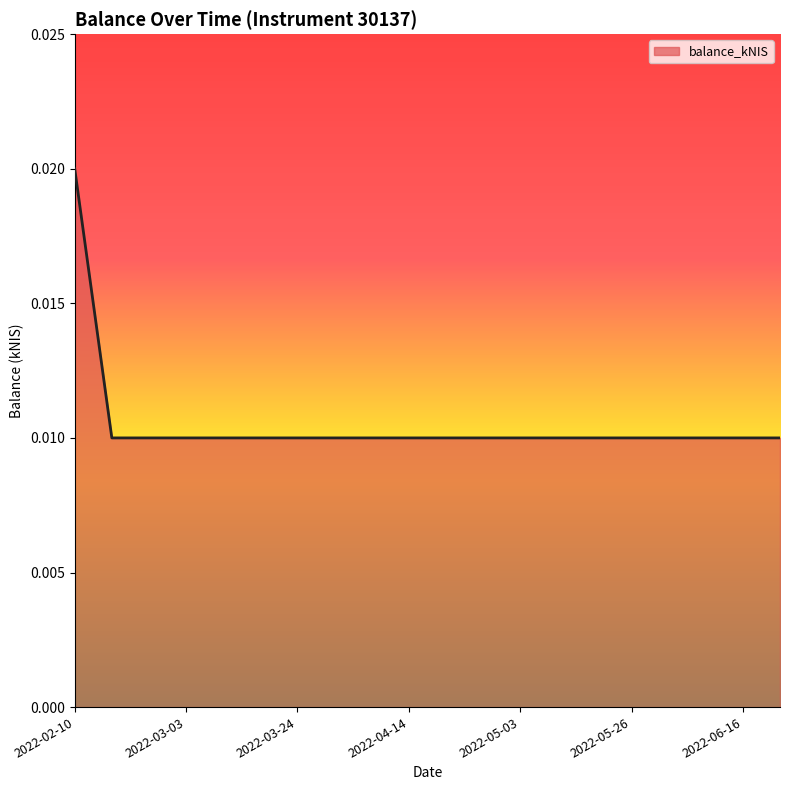

What is the label of the 4th point from the right?

2022-06-02